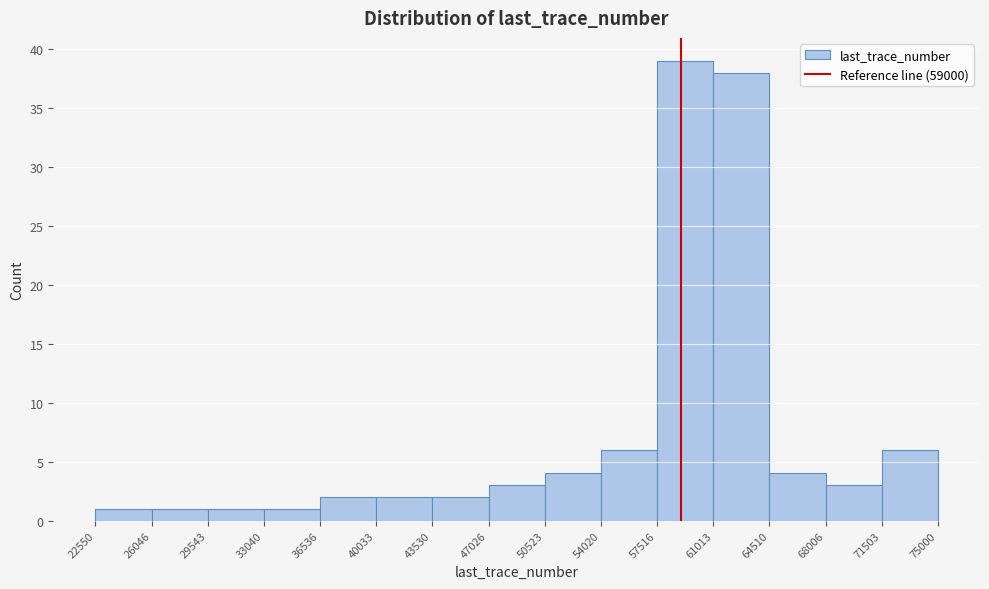

Reading left to right, list every bar in this chart as the range it spans on the x-axis followed by its height. The values are not printed on the chart, so give them approximately, as read against the axis.

22550 to 26046: 1
26046 to 29543: 1
29543 to 33040: 1
33040 to 36536: 1
36536 to 40033: 2
40033 to 43530: 2
43530 to 47026: 2
47026 to 50523: 3
50523 to 54020: 4
54020 to 57516: 6
57516 to 61013: 39
61013 to 64510: 38
64510 to 68006: 4
68006 to 71503: 3
71503 to 75000: 6